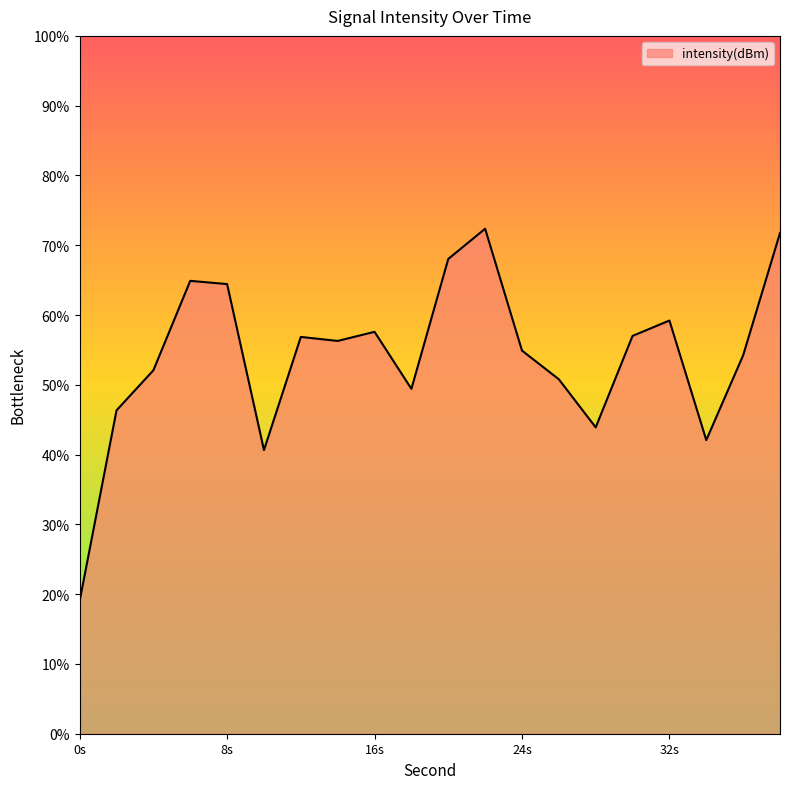

How many lines are shown in the chart?

1